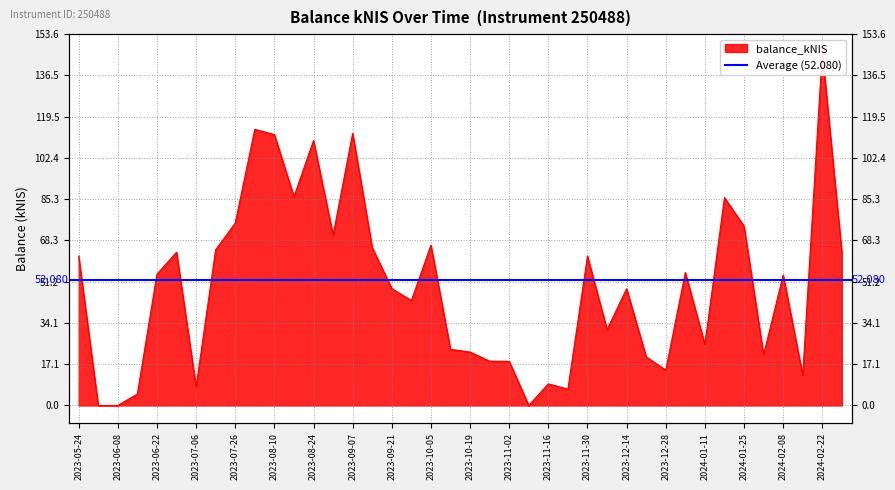

Rank the categories by value from lowest to highest.

2023-06-01, 2023-06-08, 2023-11-09, 2023-06-15, 2023-11-23, 2023-07-06, 2023-11-16, 2024-02-15, 2023-12-28, 2023-11-02, 2023-10-26, 2023-12-21, 2024-02-01, 2023-10-19, 2023-10-12, 2024-01-11, 2023-12-07, 2023-09-28, 2023-12-14, 2023-09-21, 2024-02-08, 2023-06-22, 2024-01-04, 2023-05-24, 2023-11-30, 2024-02-29, 2023-06-29, 2023-07-20, 2023-09-14, 2023-10-05, 2023-08-31, 2024-01-25, 2023-07-26, 2024-01-18, 2023-08-17, 2023-08-24, 2023-08-10, 2023-09-07, 2023-08-03, 2024-02-22